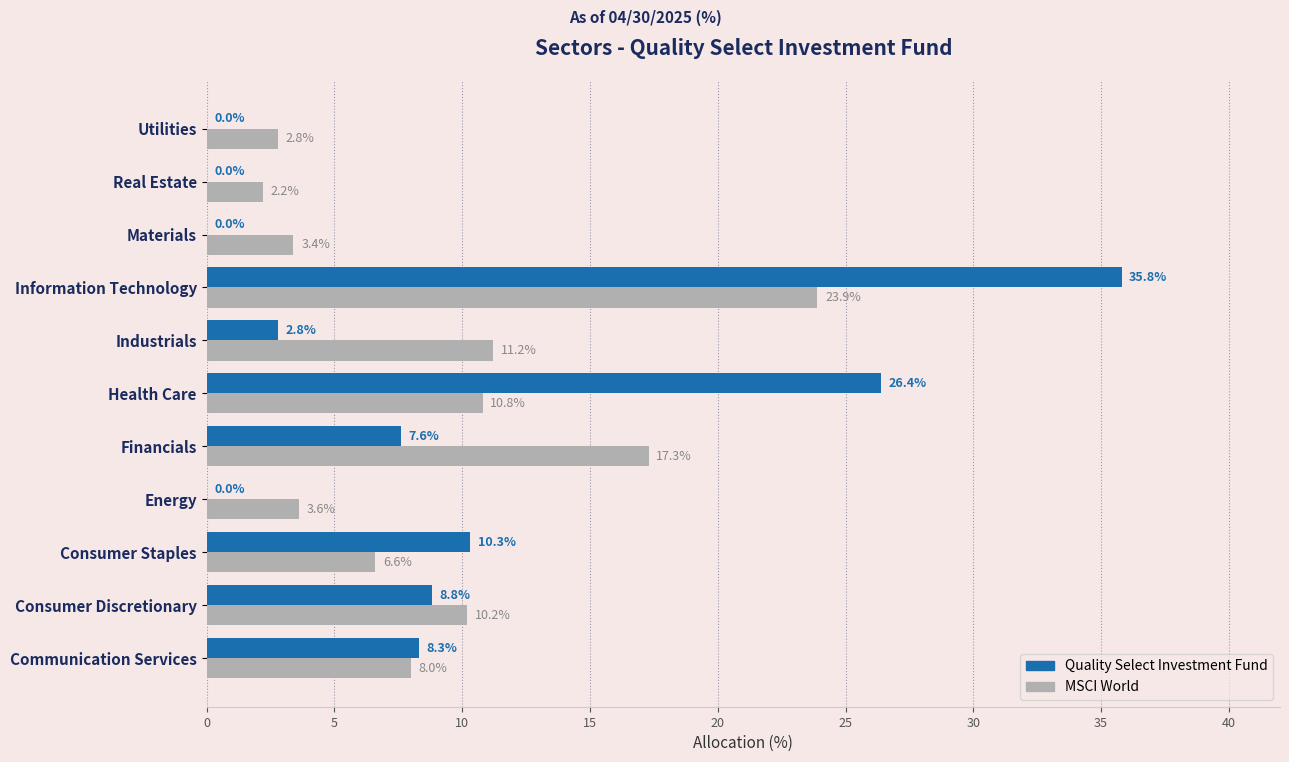

At which label is Quality Select Investment Fund closest to 17?

Consumer Staples